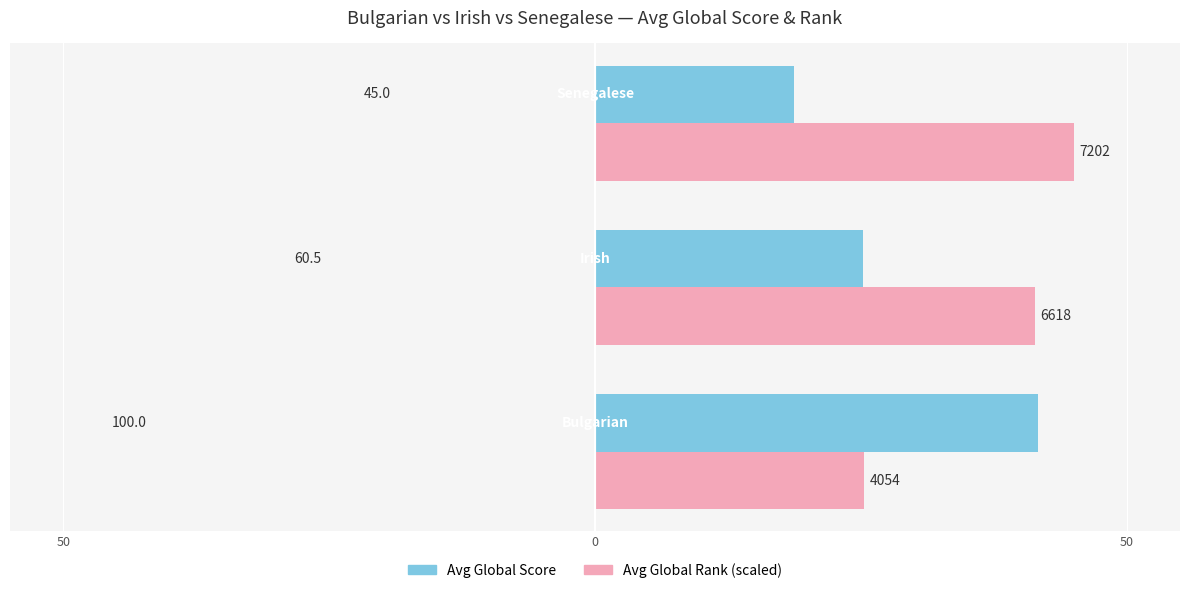

What are all the series names shown in the legend?

Avg Global Score, Avg Global Rank (scaled)